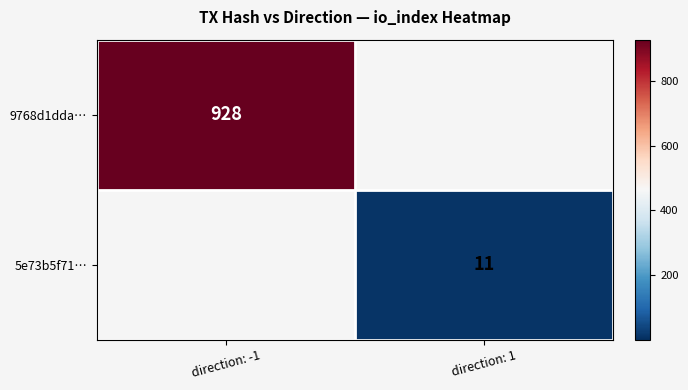

True or false: 9768d1dda… has a value of 575.3 at direction: -1.

False